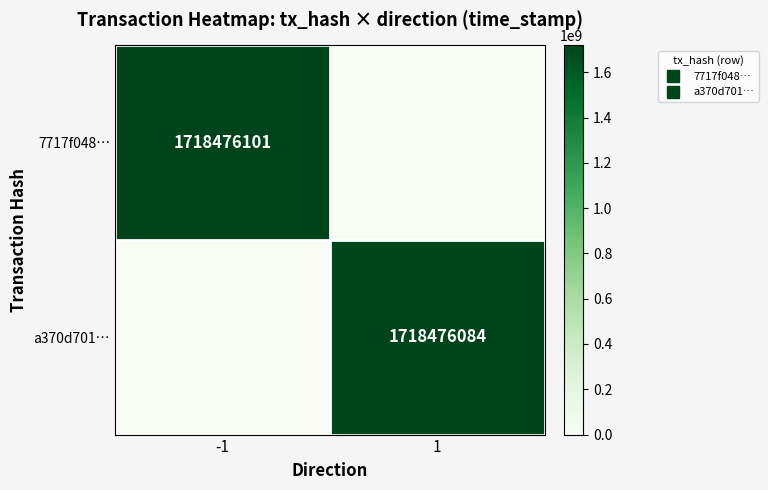

What is the sum of all 7717f048… values?

1718476101